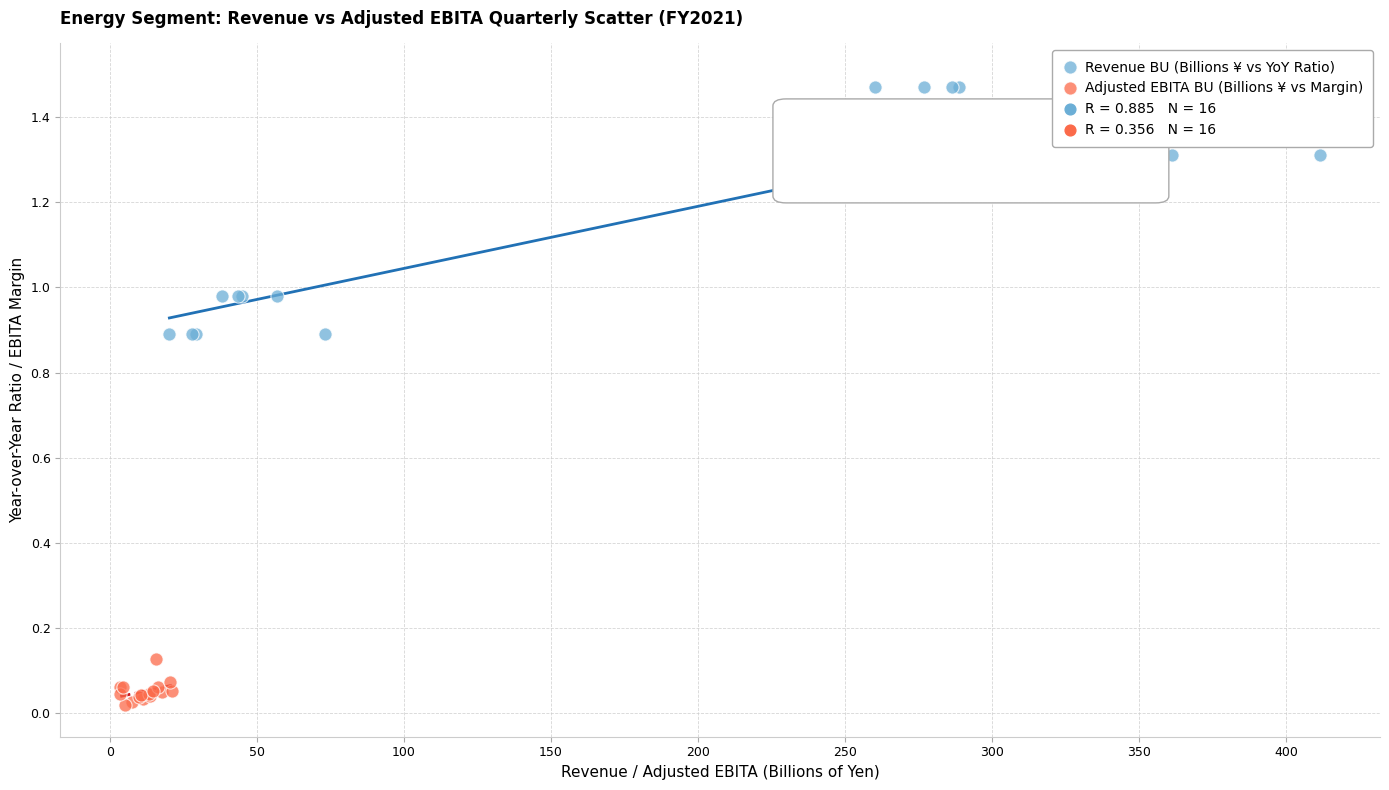

Which series reaches the minimum Y coordinate?

Adjusted EBITA BU (Billions ¥ vs Margin)